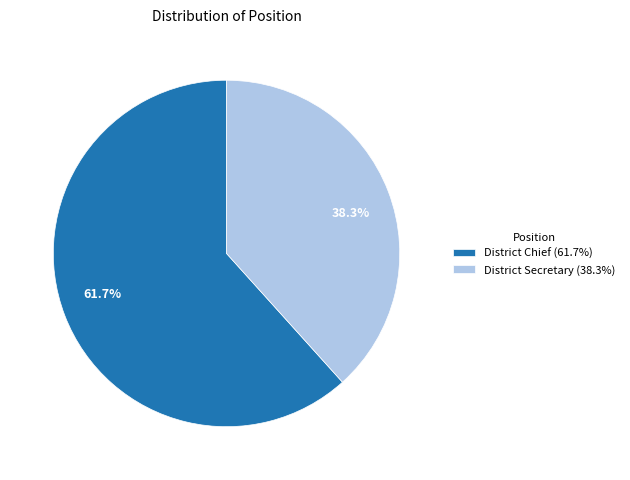

To the nearest percent, what percentage of the pie is District Secretary?

38%